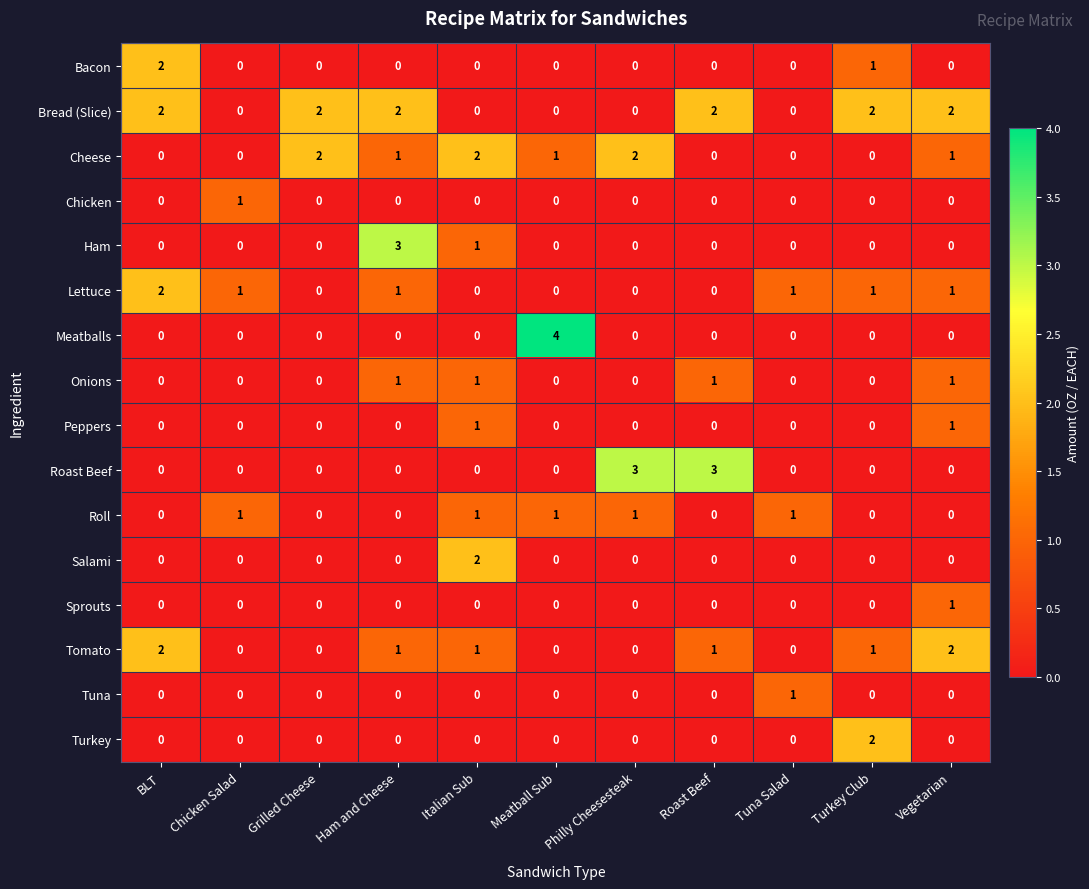

Which series has the largest total across all categories?

Bread (Slice)